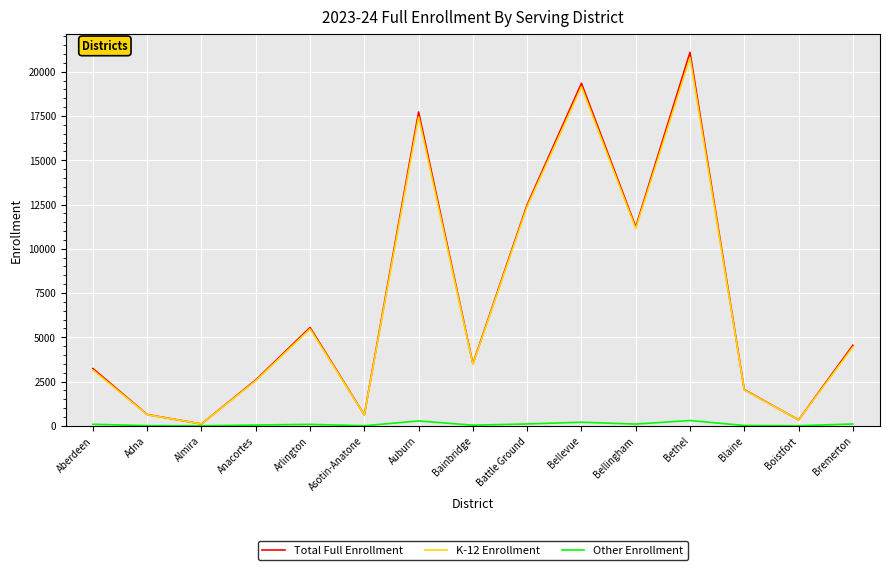

At which category is the sum across all series the highest?

Bethel